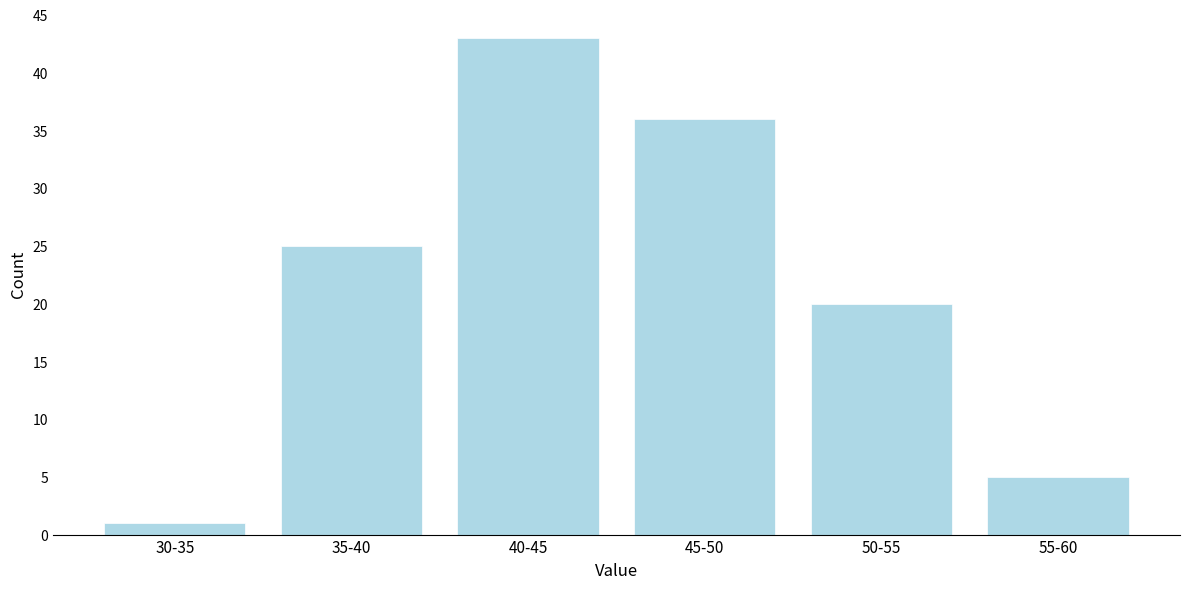

Reading right to left, transcribe all the data shown in this chart.

5	20	36	43	25	1